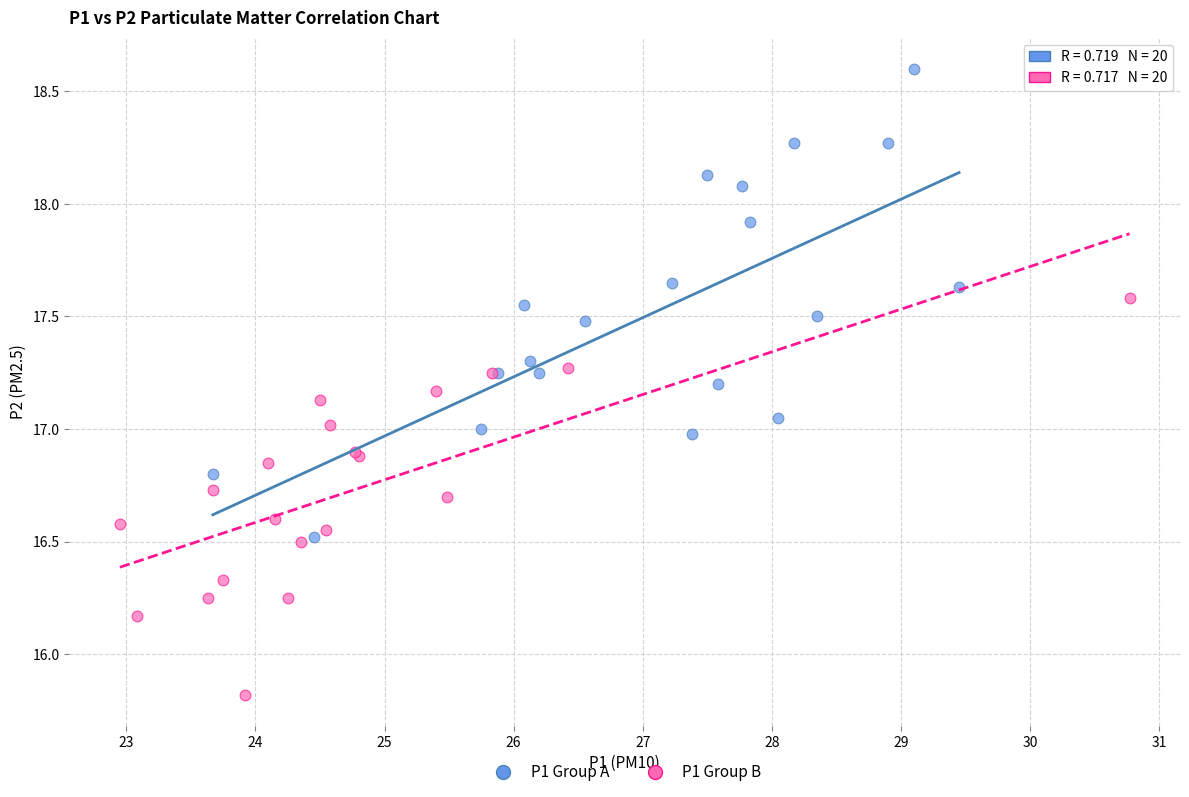

Which series has the widest spread of Y values?

P1 Group A